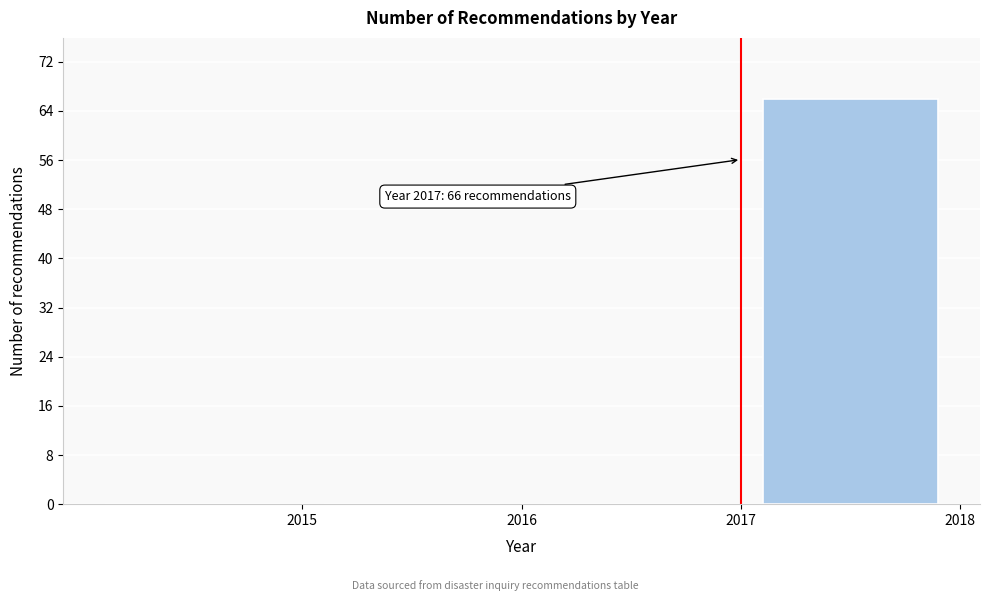

Which range on the x-axis has the tallest bar?

2017 to 2018